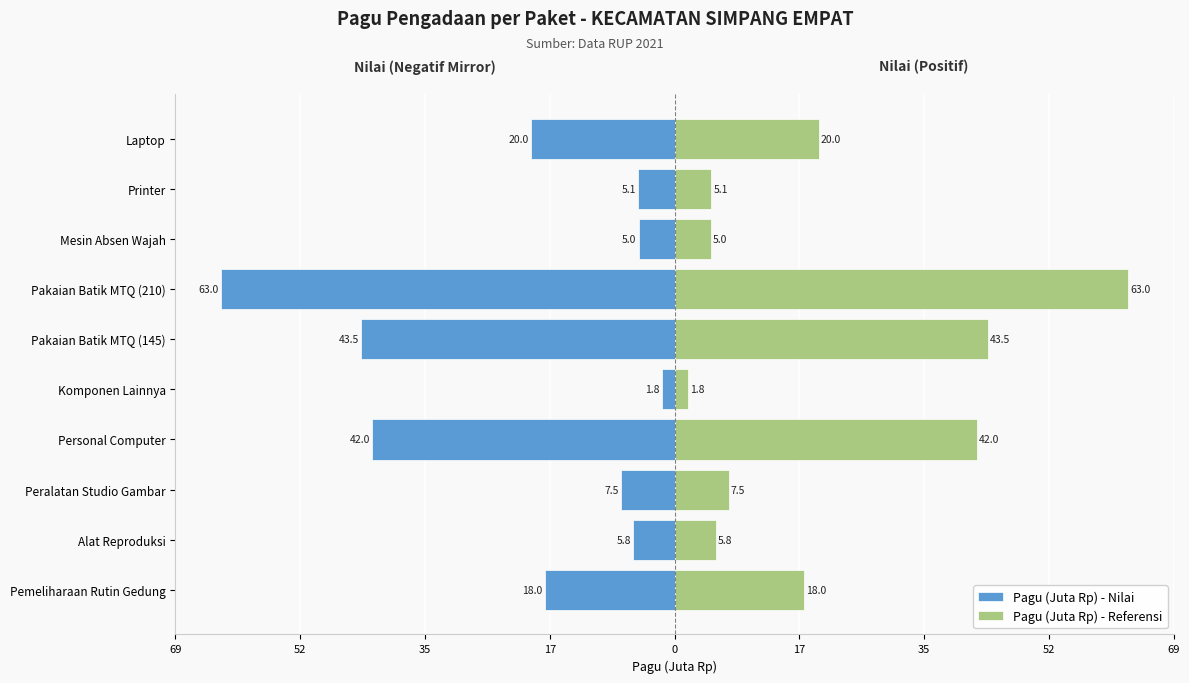

Reading left to right, extract all data points from this chart.

Pagu (Juta Rp) - Nilai: -18.0	-5.8	-7.5	-42.0	-1.8	-43.5	-63.0	-5.0	-5.1	-20.0
Pagu (Juta Rp) - Referensi: 18.0	5.8	7.5	42.0	1.8	43.5	63.0	5.0	5.1	20.0